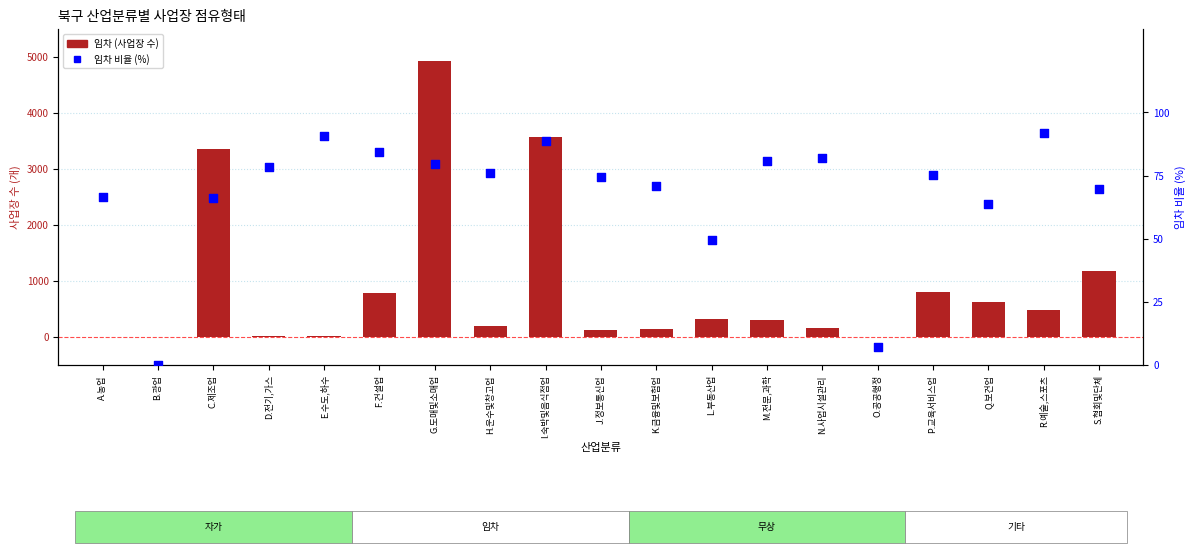

Which series reaches the maximum Y coordinate?

임차